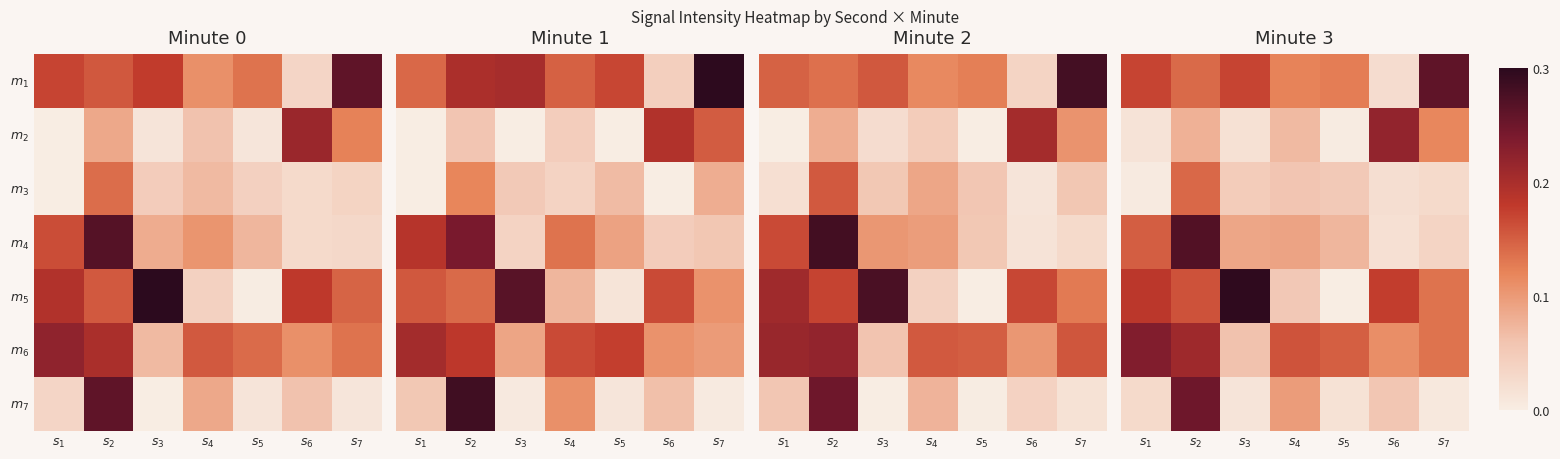

Which label corresponds to the smallest value in the chart?

$s_5$